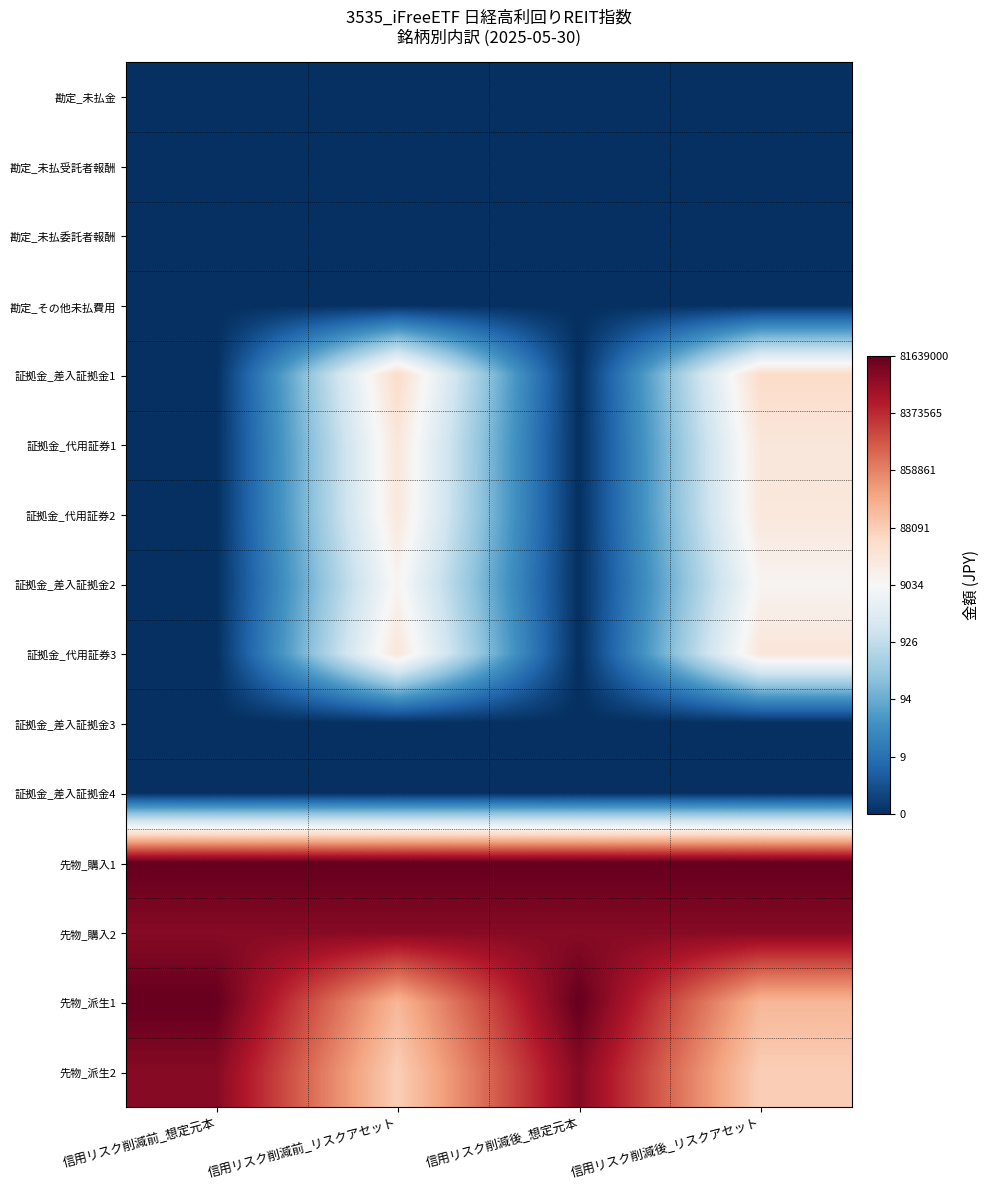

Reading right to left, list all the values displayed in this chart.

勘定_未払金: 信用リスク削減後_リスクアセット=0.0	信用リスク削減後_想定元本=0.0	信用リスク削減前_リスクアセット=0.0	信用リスク削減前_想定元本=0.0
勘定_未払受託者報酬: 信用リスク削減後_リスクアセット=0.0	信用リスク削減後_想定元本=0.0	信用リスク削減前_リスクアセット=0.0	信用リスク削減前_想定元本=0.0
勘定_未払委託者報酬: 信用リスク削減後_リスクアセット=0.0	信用リスク削減後_想定元本=0.0	信用リスク削減前_リスクアセット=0.0	信用リスク削減前_想定元本=0.0
勘定_その他未払費用: 信用リスク削減後_リスクアセット=0.0	信用リスク削減後_想定元本=0.0	信用リスク削減前_リスクアセット=0.0	信用リスク削減前_想定元本=0.0
証拠金_差入証拠金1: 信用リスク削減後_リスクアセット=10.8	信用リスク削減後_想定元本=0.0	信用リスク削減前_リスクアセット=10.8	信用リスク削減前_想定元本=0.0
証拠金_代用証券1: 信用リスク削減後_リスクアセット=10.2	信用リスク削減後_想定元本=0.0	信用リスク削減前_リスクアセット=10.2	信用リスク削減前_想定元本=0.0
証拠金_代用証券2: 信用リスク削減後_リスクアセット=10.1	信用リスク削減後_想定元本=0.0	信用リスク削減前_リスクアセット=10.1	信用リスク削減前_想定元本=0.0
証拠金_差入証拠金2: 信用リスク削減後_リスクアセット=9.3	信用リスク削減後_想定元本=0.0	信用リスク削減前_リスクアセット=9.3	信用リスク削減前_想定元本=0.0
証拠金_代用証券3: 信用リスク削減後_リスクアセット=10.2	信用リスク削減後_想定元本=0.0	信用リスク削減前_リスクアセット=10.2	信用リスク削減前_想定元本=0.0
証拠金_差入証拠金3: 信用リスク削減後_リスクアセット=0.0	信用リスク削減後_想定元本=0.0	信用リスク削減前_リスクアセット=0.0	信用リスク削減前_想定元本=0.0
証拠金_差入証拠金4: 信用リスク削減後_リスクアセット=0.0	信用リスク削減後_想定元本=0.0	信用リスク削減前_リスクアセット=0.0	信用リスク削減前_想定元本=0.0
先物_購入1: 信用リスク削減後_リスクアセット=18.2	信用リスク削減後_想定元本=18.2	信用リスク削減前_リスクアセット=18.2	信用リスク削減前_想定元本=18.2
先物_購入2: 信用リスク削減後_リスクアセット=17.4	信用リスク削減後_想定元本=17.4	信用リスク削減前_リスクアセット=17.4	信用リスク削減前_想定元本=17.4
先物_派生1: 信用リスク削減後_リスクアセット=12.1	信用リスク削減後_想定元本=18.2	信用リスク削減前_リスクアセット=12.1	信用リスク削減前_想定元本=18.2
先物_派生2: 信用リスク削減後_リスクアセット=11.3	信用リスク削減後_想定元本=17.4	信用リスク削減前_リスクアセット=11.3	信用リスク削減前_想定元本=17.4